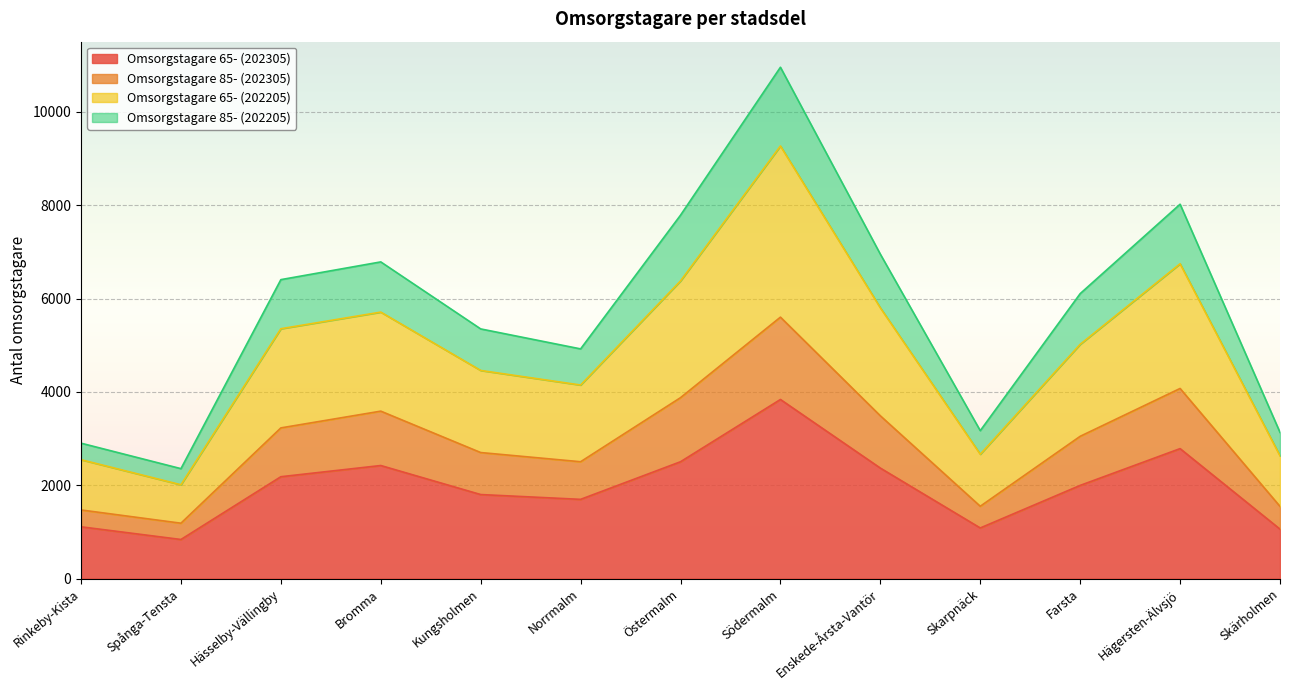

What is the total value across all series at Hägersten-Älvsjö?

8022